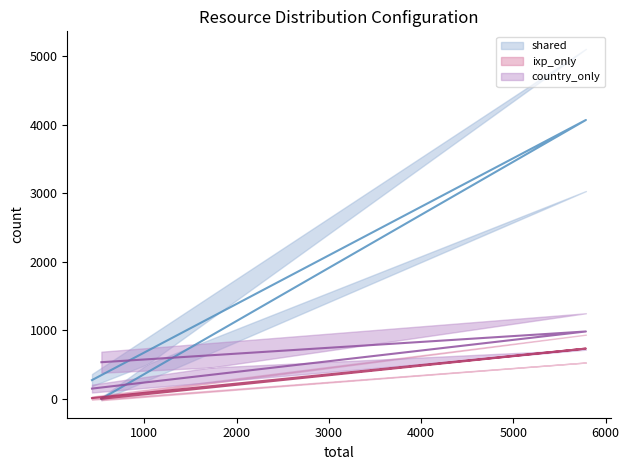

Is the value of country_only line at 2000 greater than the value of shared line at 0?

Yes